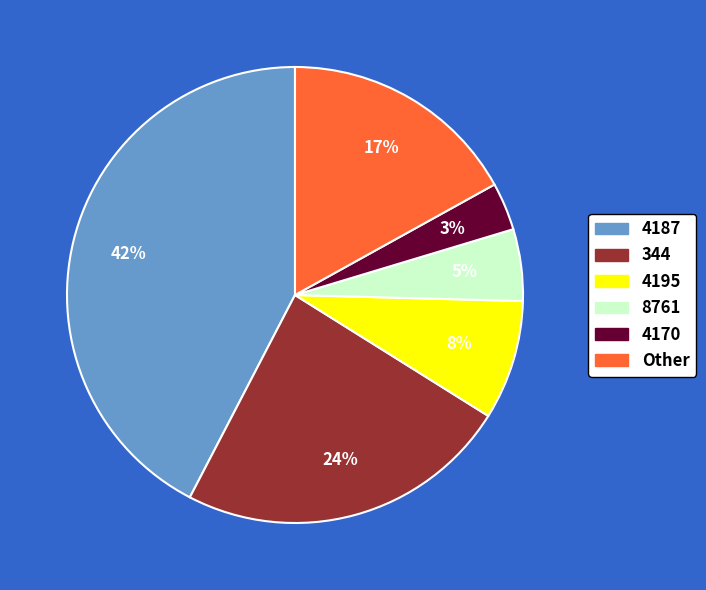

Which category has the smallest portion of the pie?

4170